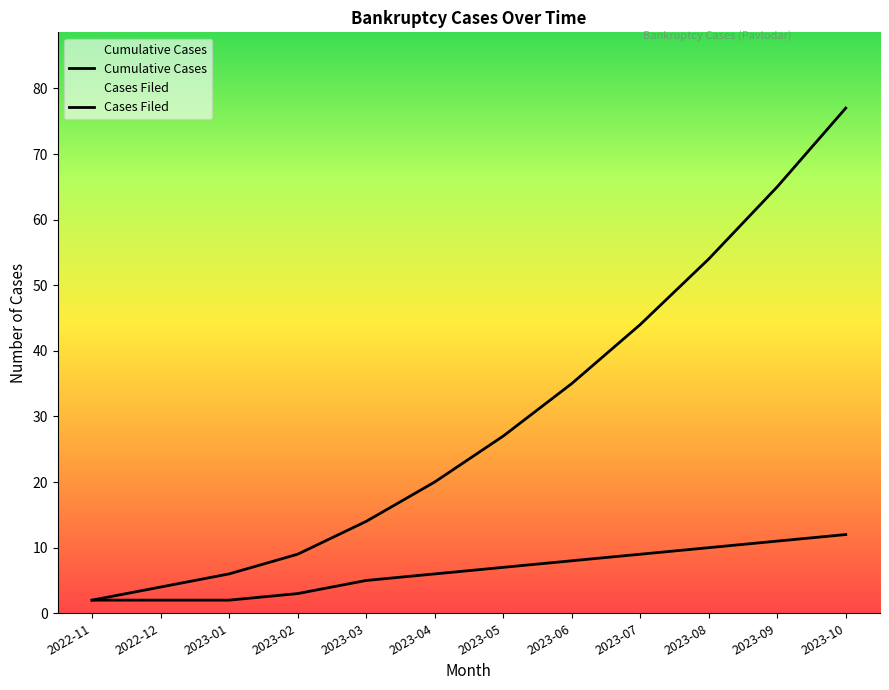

What is the sum of the Cases Filed values at 2023-10 and 2022-11?

14